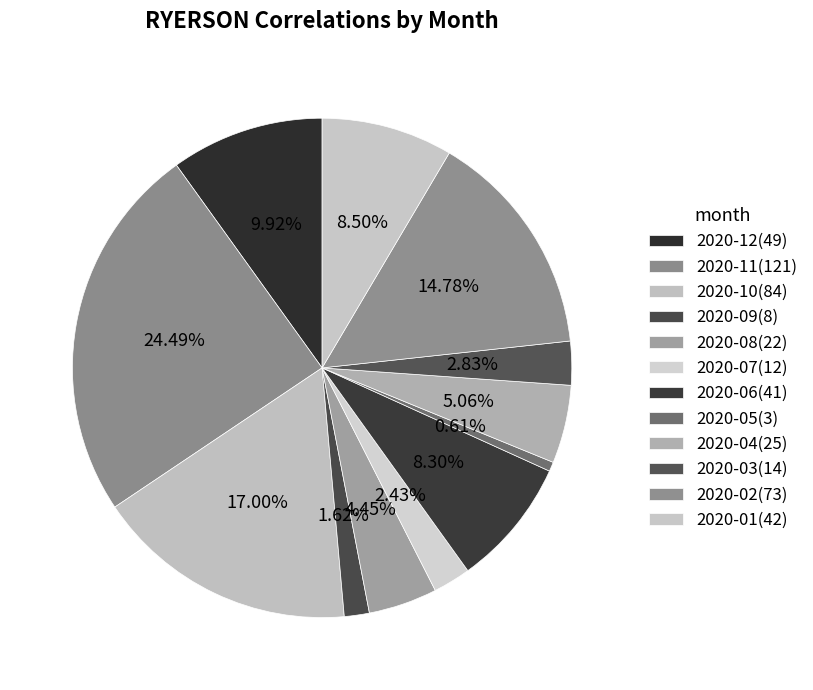

How many segments does this pie chart have?

12